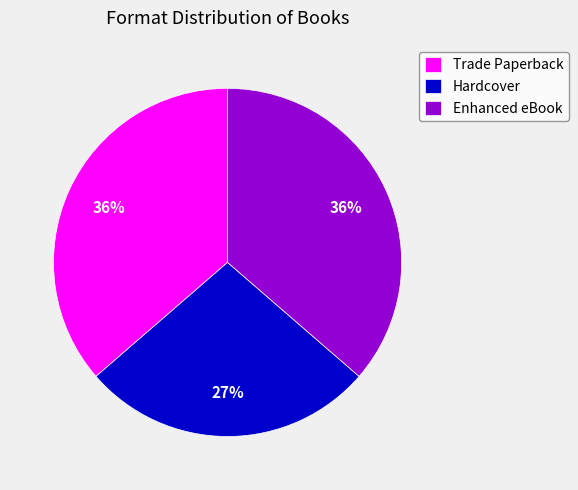

To the nearest percent, what percentage of the pie is Enhanced eBook?

36%